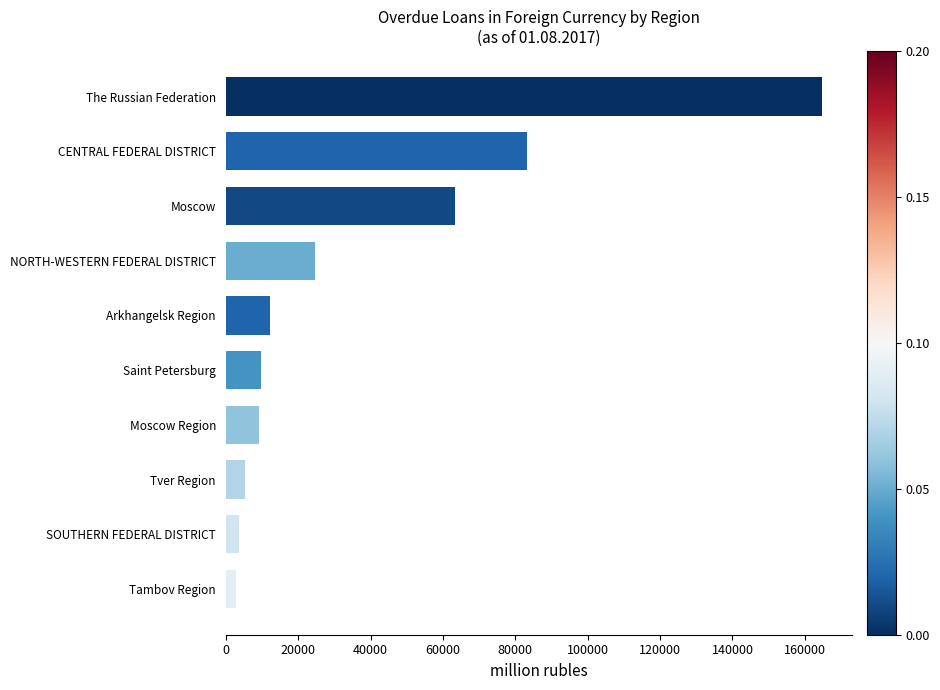

What is the difference between the maximum and minimum values?

161974